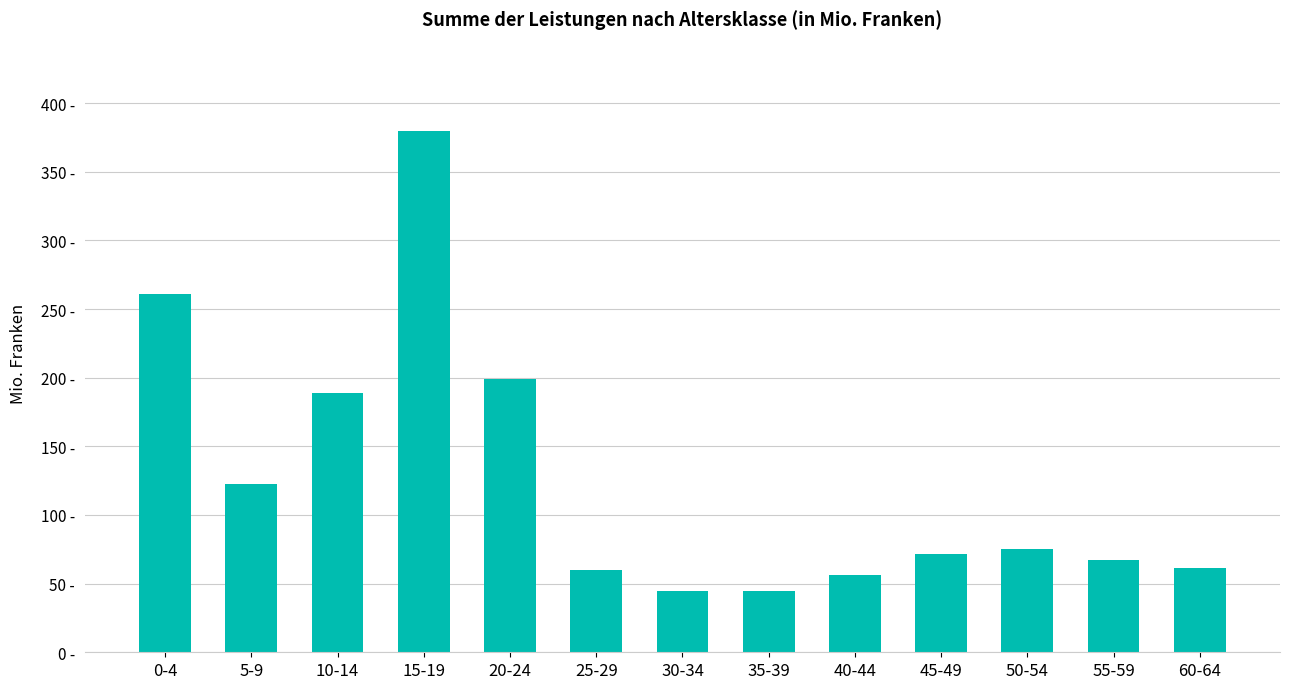

What is the sum of the values at 35-39 and 25-29?

104.4